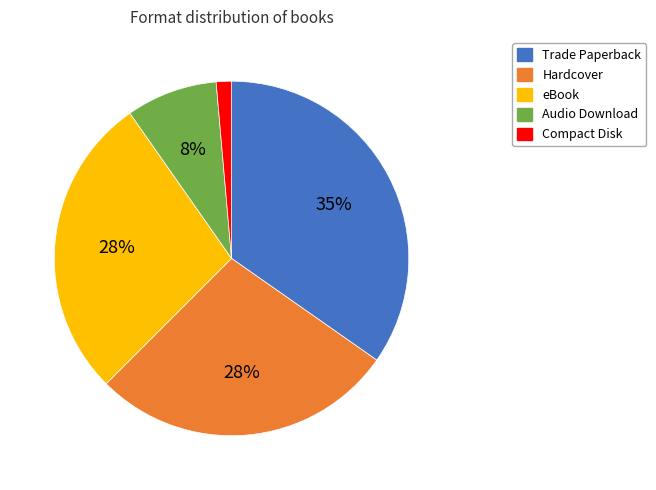

Does Audio Download represent more than half of the total?

No